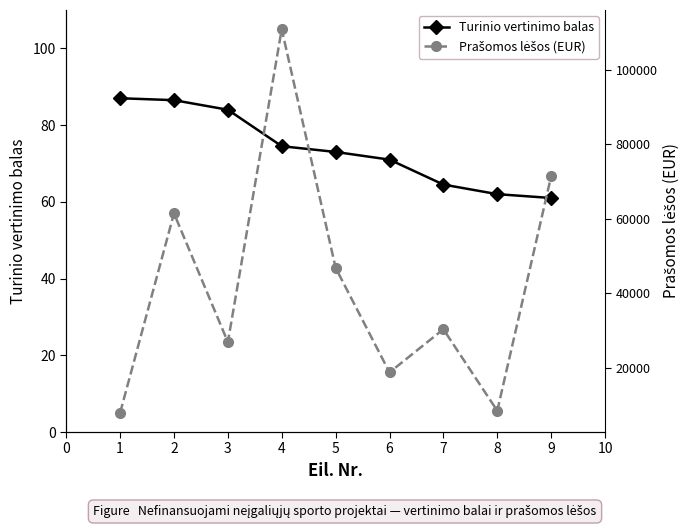

How many categories are shown in the chart?

9